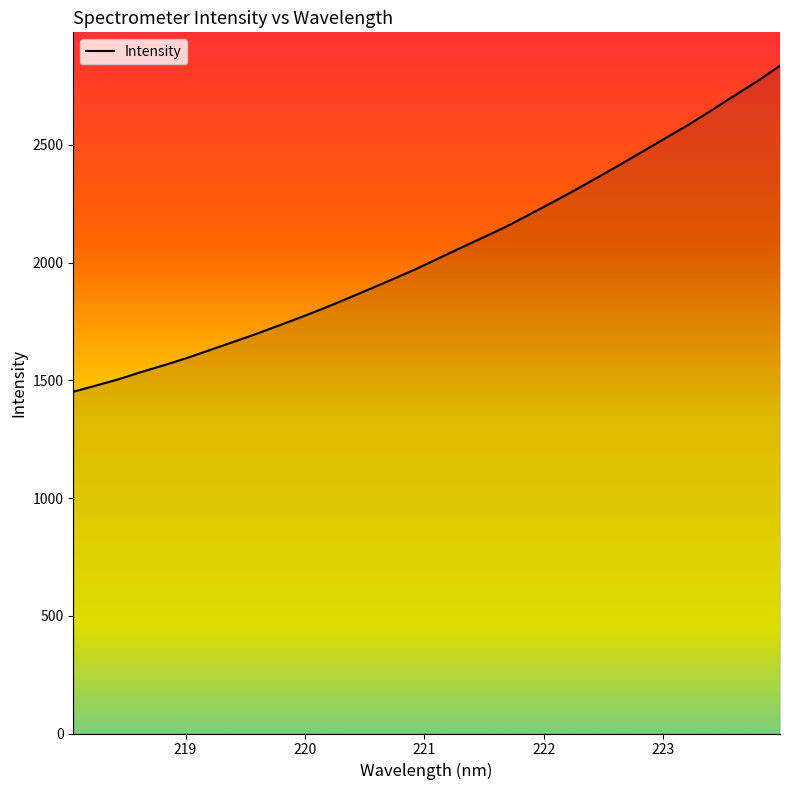

What is the difference between the maximum and minimum values?

1384.3